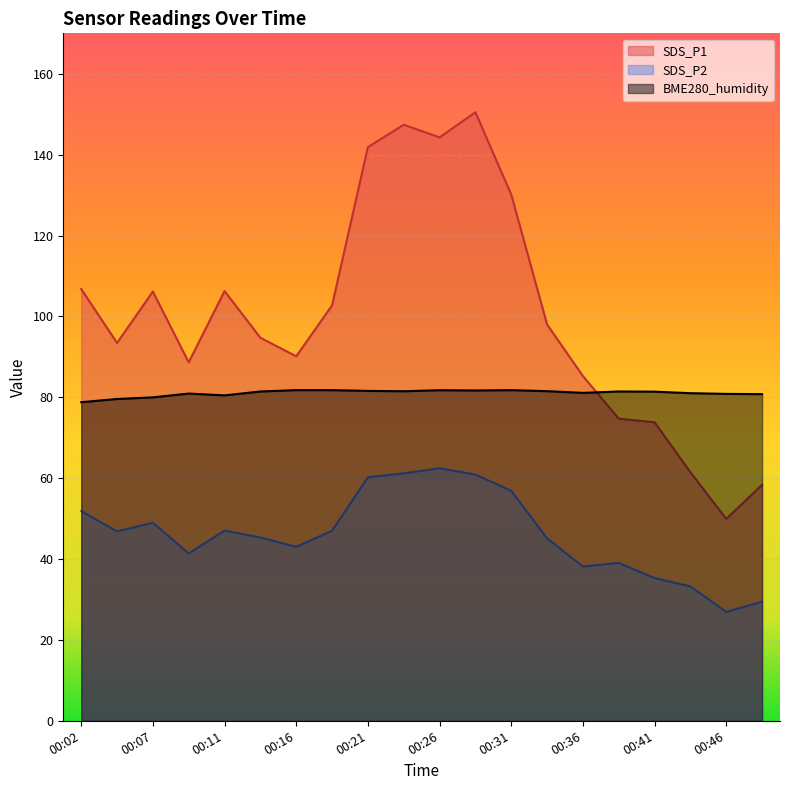

Reading left to right, what are all the values shown in this chart?

SDS_P1: 00:02=106.8	00:04=93.4	00:07=106.2	00:09=88.6	00:11=106.2	00:14=94.7	00:16=90.1	00:19=102.7	00:21=141.8	00:24=147.4	00:26=144.3	00:29=150.5	00:31=130.1	00:33=98.0	00:36=85.2	00:38=74.7	00:41=73.8	00:43=61.5	00:46=49.9	00:48=58.4
SDS_P2: 00:02=51.9	00:04=46.8	00:07=49.0	00:09=41.4	00:11=47.0	00:14=45.3	00:16=43.0	00:19=47.0	00:21=60.2	00:24=61.2	00:26=62.5	00:29=60.9	00:31=56.9	00:33=45.1	00:36=38.1	00:38=39.0	00:41=35.3	00:43=33.2	00:46=26.9	00:48=29.4
BME280_humidity: 00:02=78.8	00:04=79.6	00:07=80.0	00:09=80.9	00:11=80.5	00:14=81.4	00:16=81.8	00:19=81.8	00:21=81.6	00:24=81.5	00:26=81.8	00:29=81.7	00:31=81.8	00:33=81.5	00:36=81.1	00:38=81.4	00:41=81.4	00:43=81.0	00:46=80.8	00:48=80.8